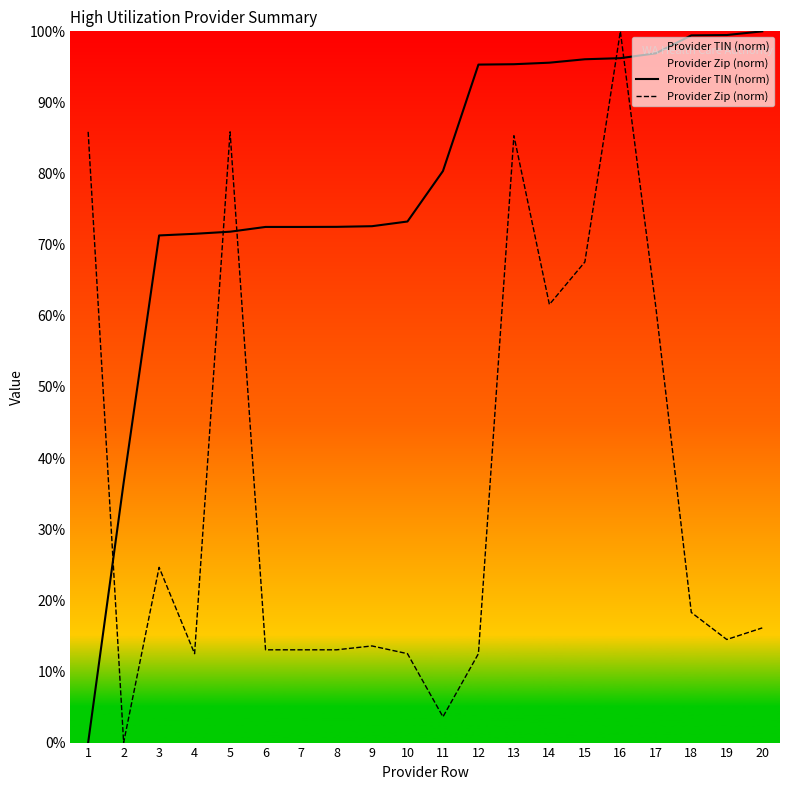

In Provider Zip (norm), how many points are lower than both neighbors (excluding endpoints)?

5